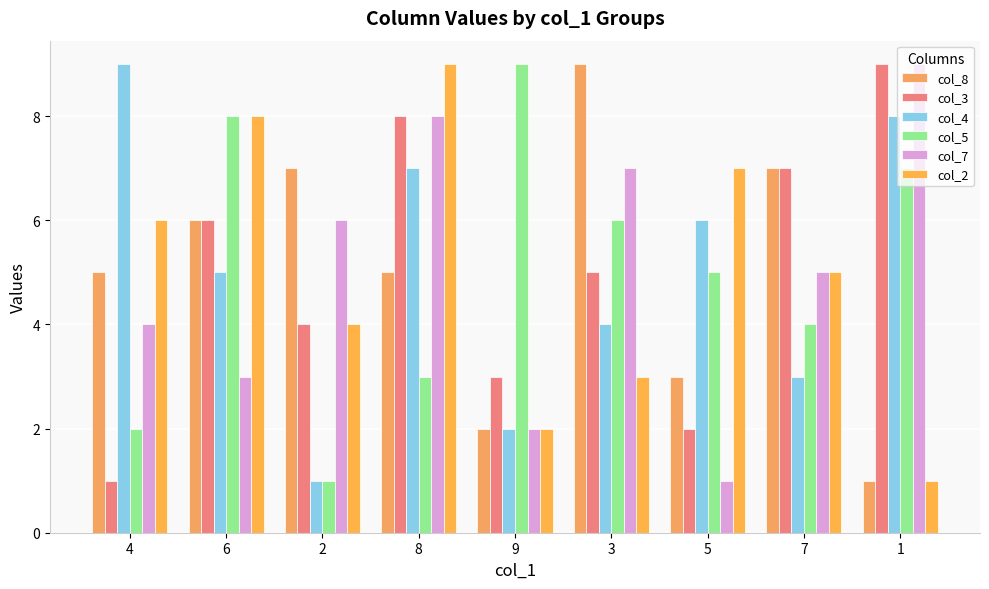

What is the highest value of the col_7 series?

9